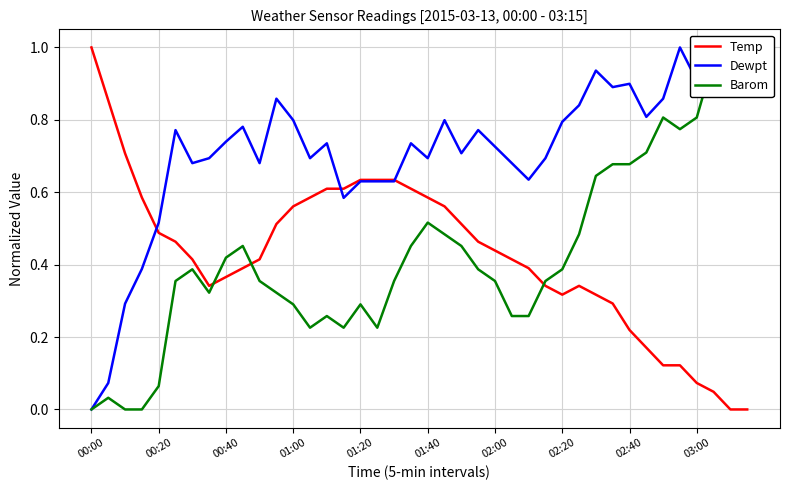

What is the approximate value of Barom at 38?

1.0